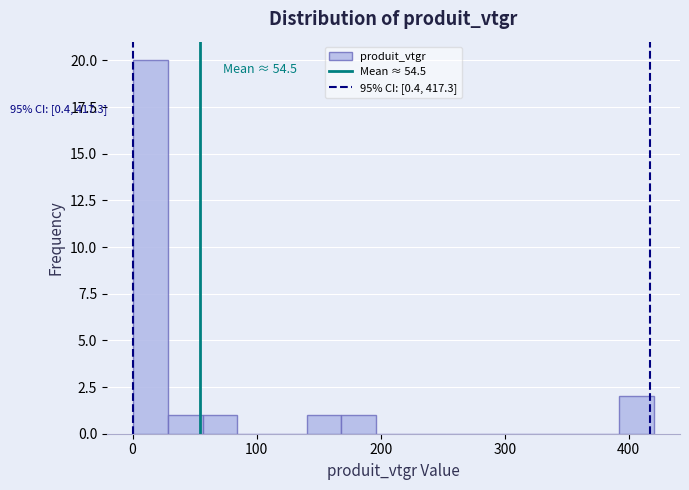

Around what value on the x-axis is the tallest bar? Give the approximate position of its centre, as read against the axis.

10